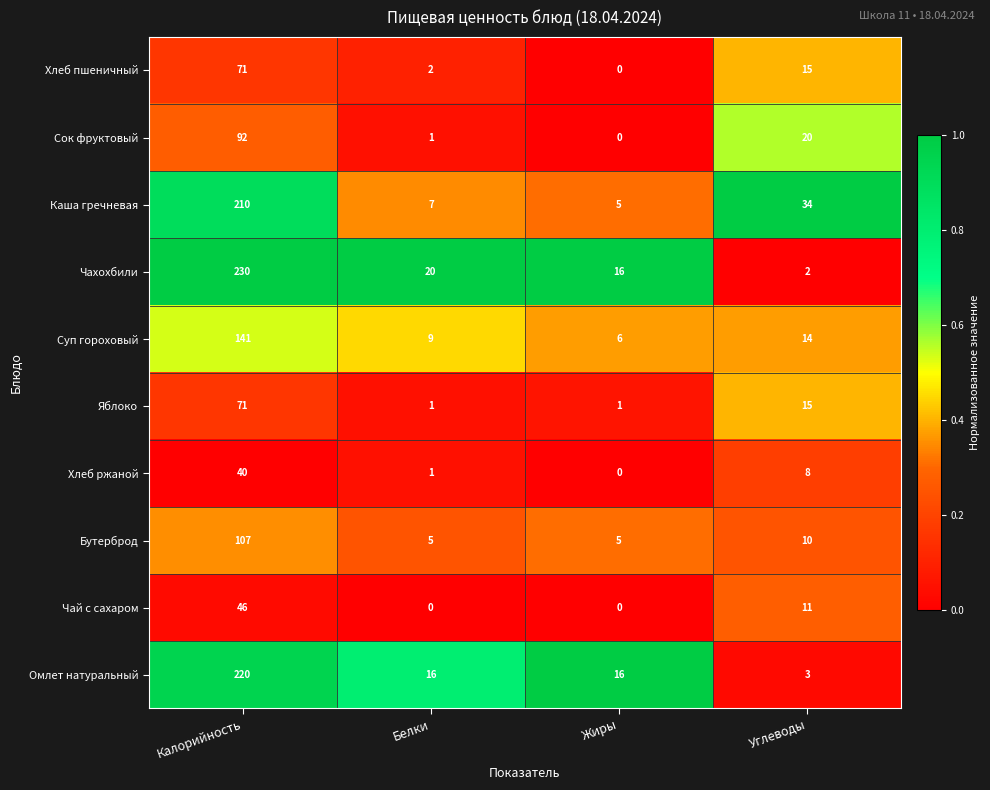

What is the total value across all series at Белки?

62